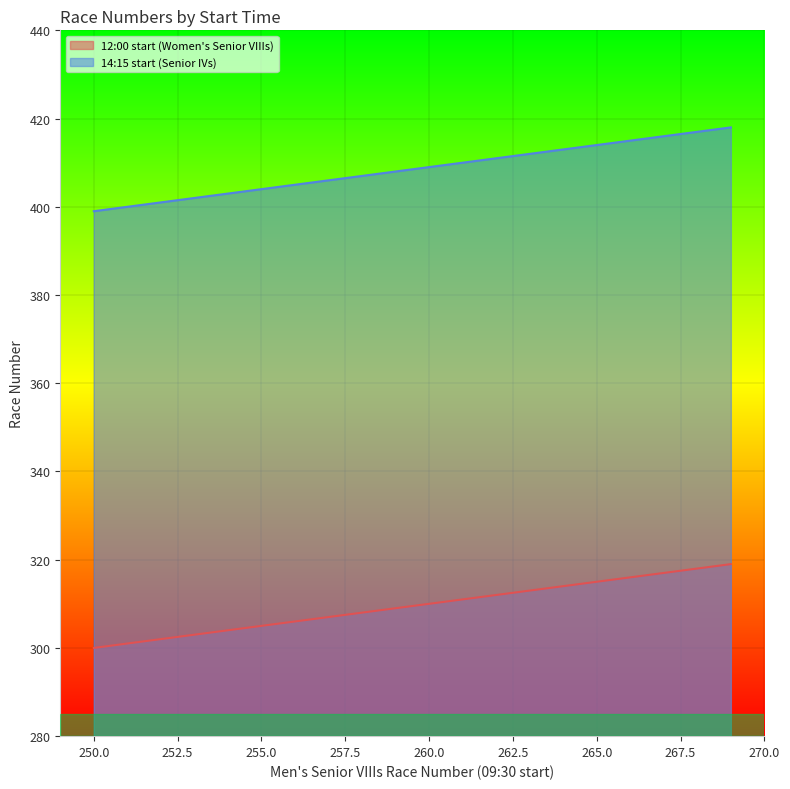

What is the difference between the 14:15 start (Senior IVs) values at 264 and 268?

4